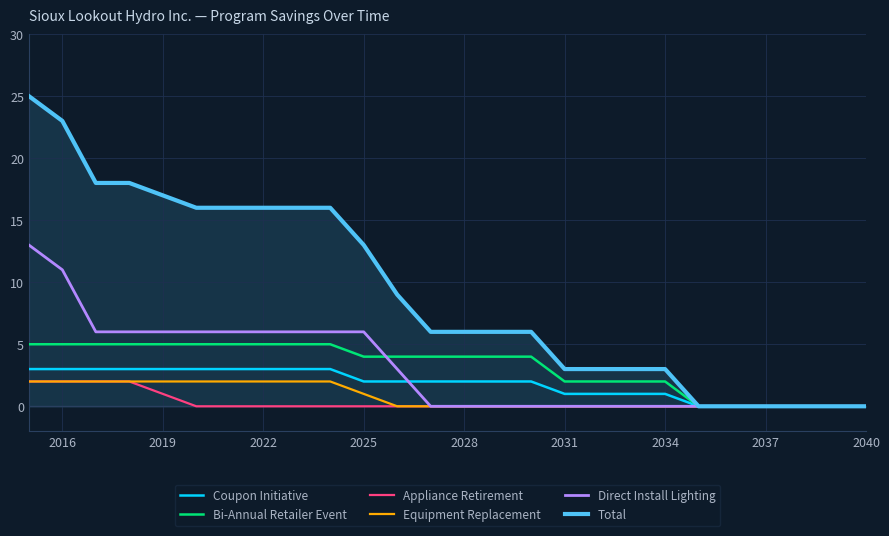

Which series has the largest total across all categories?

Total